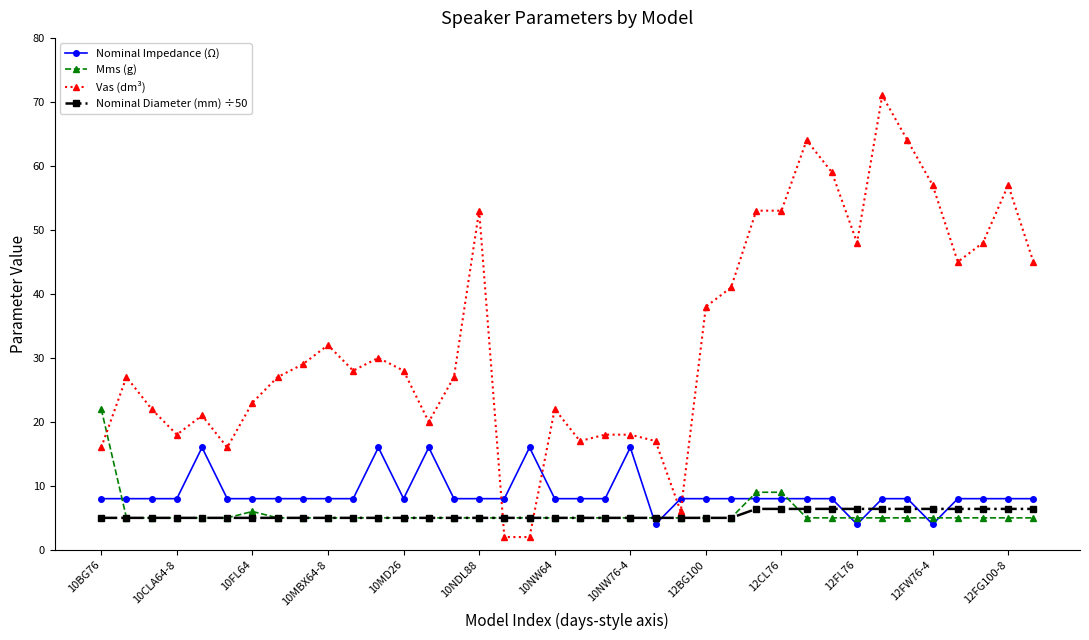

What is the value of the Nominal Diameter (mm) ÷50 point at the 28th from the left?

6.4